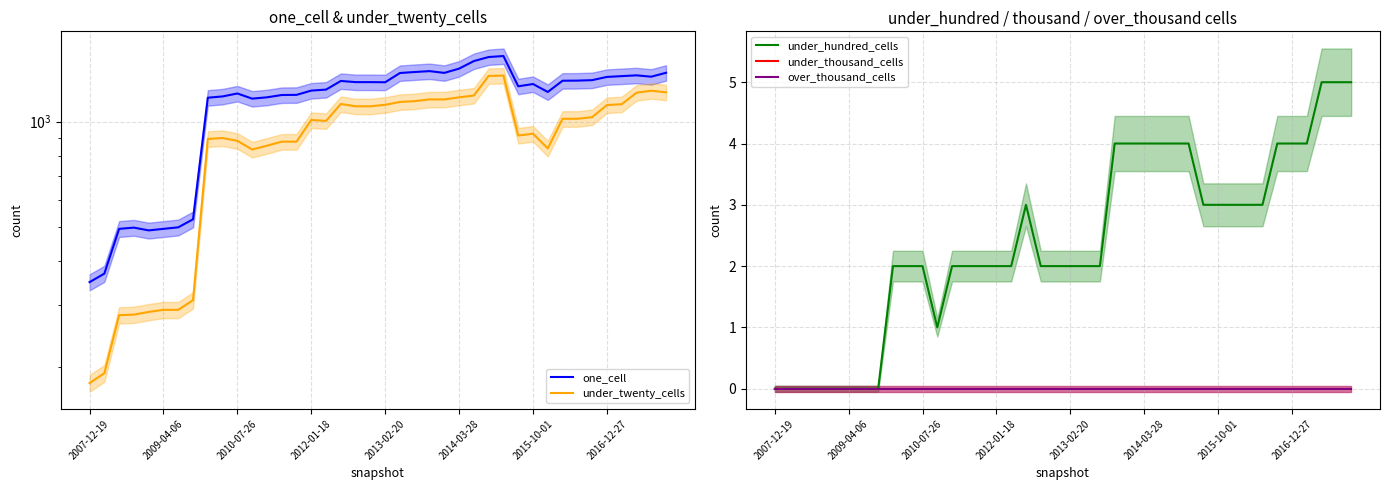

How many data points in under_twenty_cells are less than 1019?

20